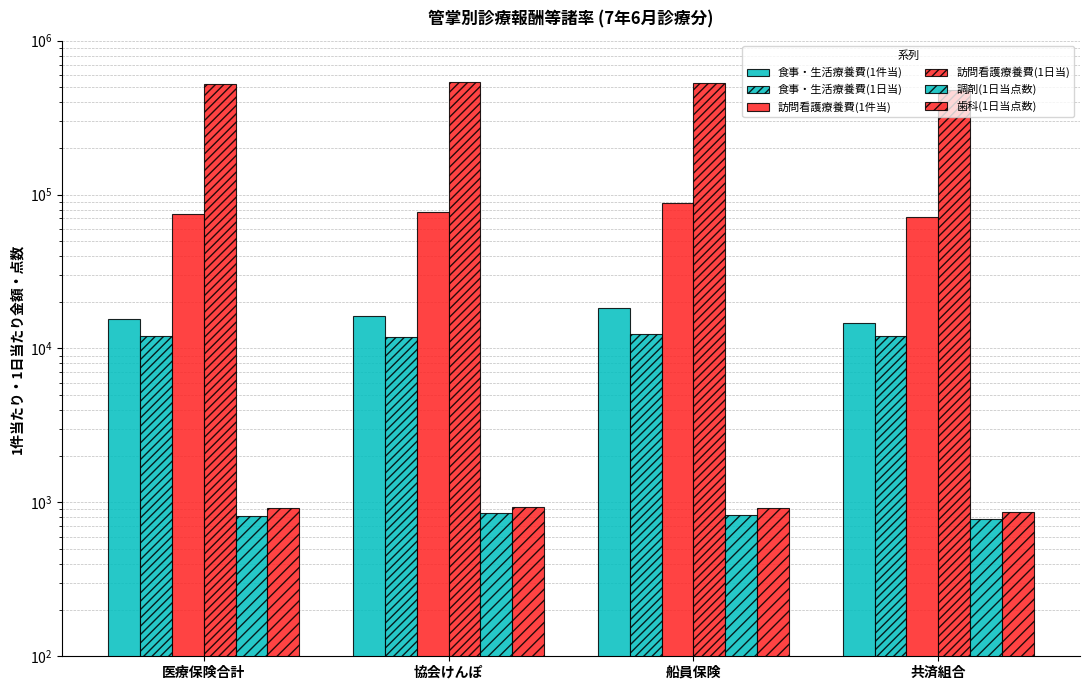

What is the total value across all series at 船員保険?

648684.7